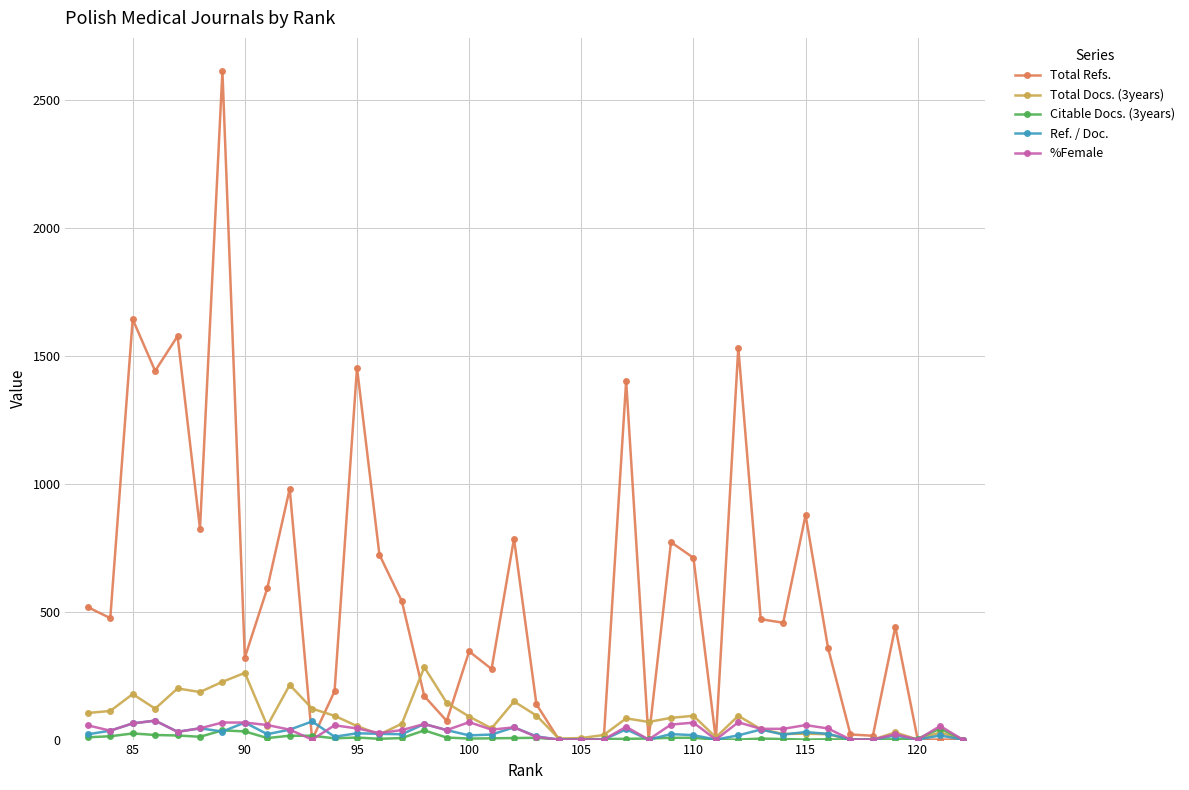

Which series has the widest spread of values?

Total Refs.